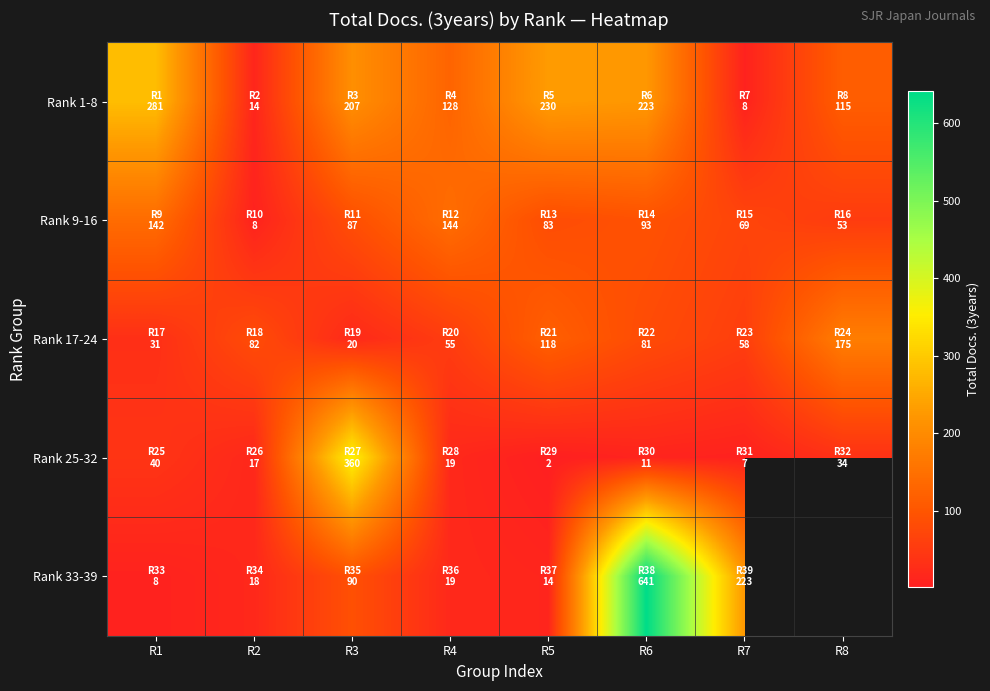

Which category has the highest value in the Rank 17-24 series?

R8